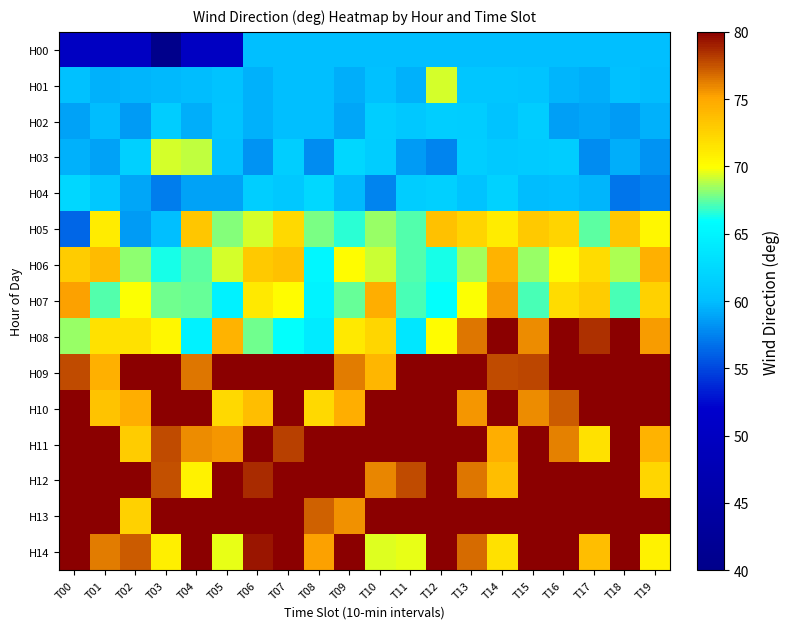

Reading left to right, list all the values displayed in this chart.

H00: T00=50.0	T01=50.0	T02=50.0	T03=40.0	T04=50.0	T05=50.0	T06=60.0	T07=60.0	T08=60.0	T09=60.0	T10=60.0	T11=60.0	T12=60.0	T13=60.0	T14=60.0	T15=60.0	T16=60.0	T17=60.0	T18=60.0	T19=60.0
H01: T00=60.2	T01=59.4	T02=59.7	T03=59.8	T04=59.9	T05=60.5	T06=59.5	T07=60.0	T08=60.1	T09=59.3	T10=60.2	T11=59.5	T12=69.3	T13=60.7	T14=60.7	T15=60.5	T16=59.7	T17=59.4	T18=60.3	T19=59.9
H02: T00=58.8	T01=60.0	T02=58.5	T03=61.3	T04=59.2	T05=60.5	T06=59.4	T07=60.1	T08=60.1	T09=59.0	T10=61.5	T11=60.9	T12=61.4	T13=61.3	T14=60.3	T15=61.3	T16=58.7	T17=59.0	T18=58.5	T19=59.4
H03: T00=59.5	T01=58.9	T02=61.6	T03=69.3	T04=68.9	T05=60.2	T06=58.3	T07=61.5	T08=58.0	T09=62.3	T10=61.3	T11=58.6	T12=57.6	T13=61.5	T14=61.0	T15=61.1	T16=61.3	T17=58.0	T18=59.3	T19=58.2
H04: T00=62.3	T01=60.8	T02=58.9	T03=57.2	T04=58.8	T05=58.9	T06=61.5	T07=60.9	T08=62.5	T09=59.8	T10=57.6	T11=61.4	T12=61.7	T13=60.4	T14=61.7	T15=60.0	T16=60.1	T17=59.5	T18=57.0	T19=57.5
H05: T00=56.3	T01=71.1	T02=58.5	T03=60.1	T04=73.3	T05=68.0	T06=69.3	T07=72.0	T08=67.8	T09=66.6	T10=68.3	T11=67.3	T12=73.4	T13=72.5	T14=71.1	T15=73.0	T16=72.4	T17=67.5	T18=73.1	T19=70.3
H06: T00=73.0	T01=73.8	T02=68.3	T03=66.3	T04=67.4	T05=69.3	T06=73.1	T07=73.5	T08=65.3	T09=70.1	T10=69.2	T11=67.3	T12=66.4	T13=68.4	T14=74.3	T15=68.3	T16=70.2	T17=71.9	T18=68.7	T19=74.5
H07: T00=75.2	T01=67.2	T02=70.0	T03=67.8	T04=67.6	T05=64.8	T06=71.2	T07=70.0	T08=65.0	T09=67.5	T10=74.6	T11=67.1	T12=66.0	T13=69.9	T14=75.4	T15=67.1	T16=71.9	T17=72.9	T18=67.1	T19=72.6
H08: T00=68.3	T01=71.7	T02=71.7	T03=70.5	T04=64.8	T05=74.3	T06=67.7	T07=66.0	T08=64.1	T09=71.2	T10=72.3	T11=63.8	T12=70.2	T13=76.5	T14=80.0	T15=75.8	T16=80.0	T17=78.6	T18=80.0	T19=75.4
H09: T00=77.7	T01=74.4	T02=80.0	T03=80.0	T04=76.5	T05=80.0	T06=80.0	T07=80.0	T08=80.0	T09=76.3	T10=74.1	T11=80.0	T12=80.0	T13=80.0	T14=77.7	T15=77.8	T16=80.0	T17=80.0	T18=80.0	T19=80.0
H10: T00=80.0	T01=73.3	T02=74.6	T03=80.0	T04=80.0	T05=72.1	T06=73.6	T07=80.0	T08=72.1	T09=74.6	T10=80.0	T11=80.0	T12=80.0	T13=75.6	T14=80.0	T15=75.8	T16=77.2	T17=80.0	T18=80.0	T19=80.0
H11: T00=80.0	T01=80.0	T02=72.8	T03=77.7	T04=75.9	T05=75.5	T06=80.0	T07=78.1	T08=80.0	T09=80.0	T10=80.0	T11=80.0	T12=80.0	T13=79.9	T14=74.6	T15=80.0	T16=76.1	T17=71.6	T18=80.0	T19=74.3
H12: T00=80.0	T01=80.0	T02=80.0	T03=77.5	T04=70.7	T05=80.0	T06=78.6	T07=80.0	T08=80.0	T09=80.0	T10=76.1	T11=77.8	T12=80.0	T13=76.5	T14=73.7	T15=80.0	T16=80.0	T17=80.0	T18=80.0	T19=72.3
H13: T00=80.0	T01=80.0	T02=72.5	T03=80.0	T04=80.0	T05=80.0	T06=80.0	T07=80.0	T08=77.1	T09=75.7	T10=80.0	T11=80.0	T12=80.0	T13=80.0	T14=80.0	T15=80.0	T16=80.0	T17=80.0	T18=80.0	T19=80.0
H14: T00=80.0	T01=76.4	T02=77.2	T03=70.9	T04=80.0	T05=69.6	T06=79.2	T07=80.0	T08=75.2	T09=80.0	T10=69.5	T11=69.6	T12=80.0	T13=76.9	T14=71.6	T15=80.0	T16=80.0	T17=73.6	T18=80.0	T19=70.7